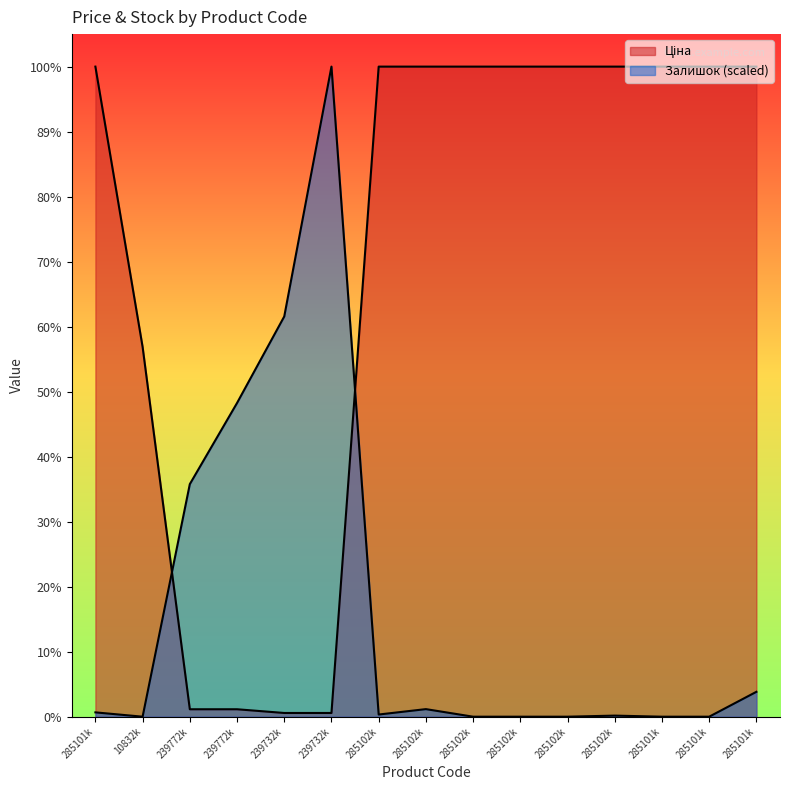

How many series are shown in this chart?

2